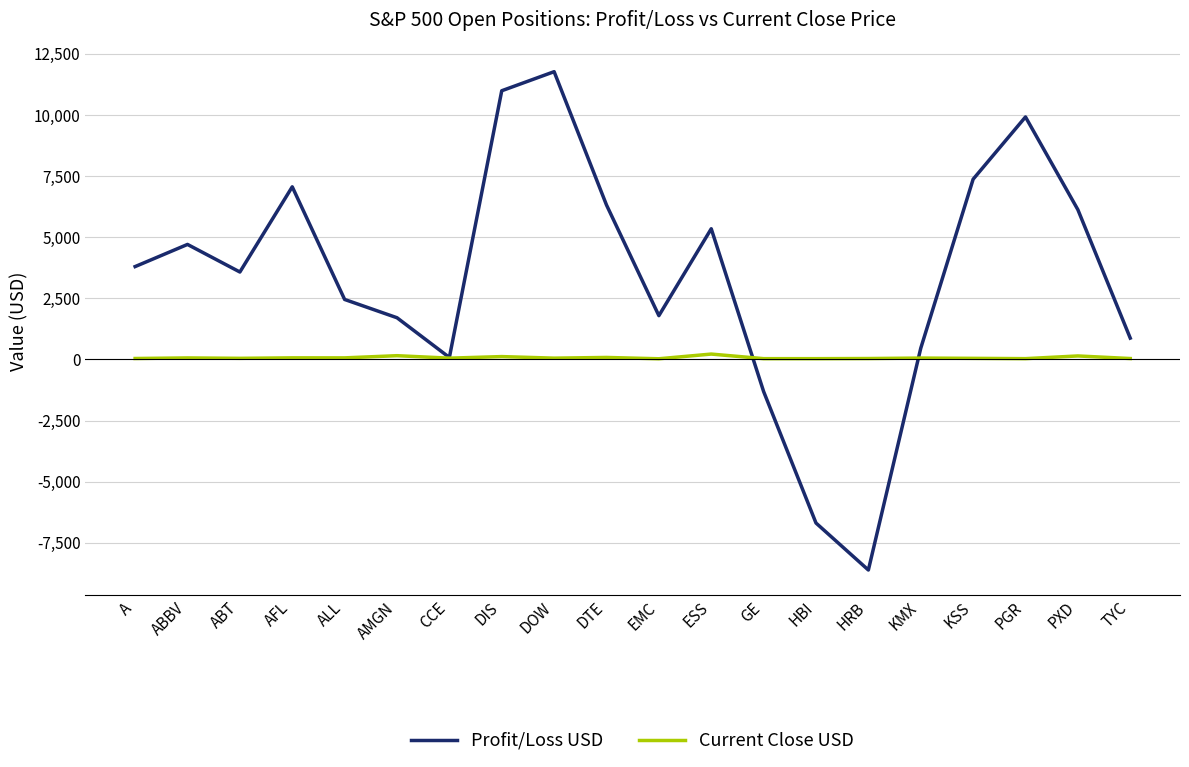

Rank the series by their average value, from lowest to highest.

Current Close USD, Profit/Loss USD